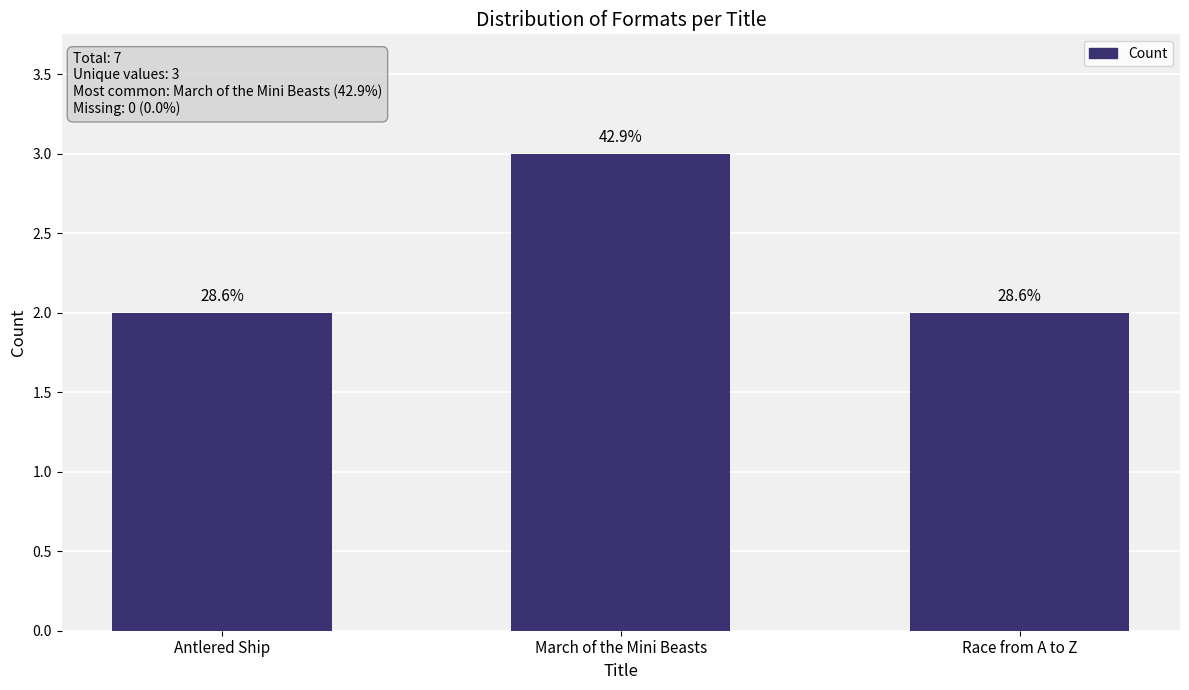

Reading right to left, transcribe all the data shown in this chart.

Race from A to Z=2	March of the Mini Beasts=3	Antlered Ship=2